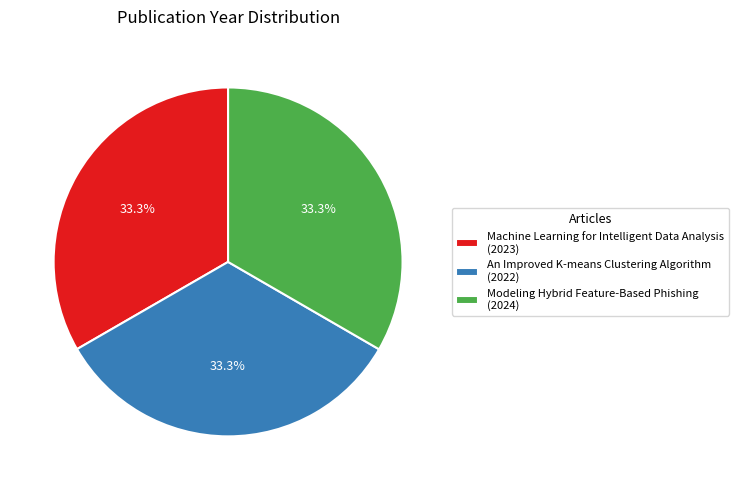

What is the total percentage of An Improved K-means Clustering Algorithm and Modeling Hybrid Feature-Based Phishing?

66.7%